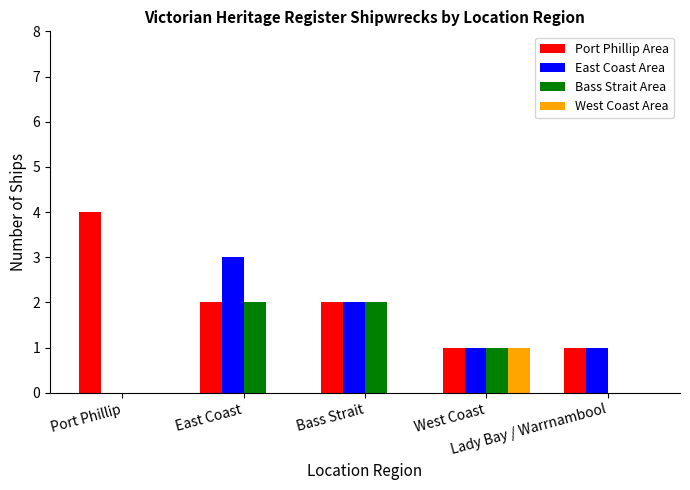

Count the West Coast Area values in the range 0 to 1.

5